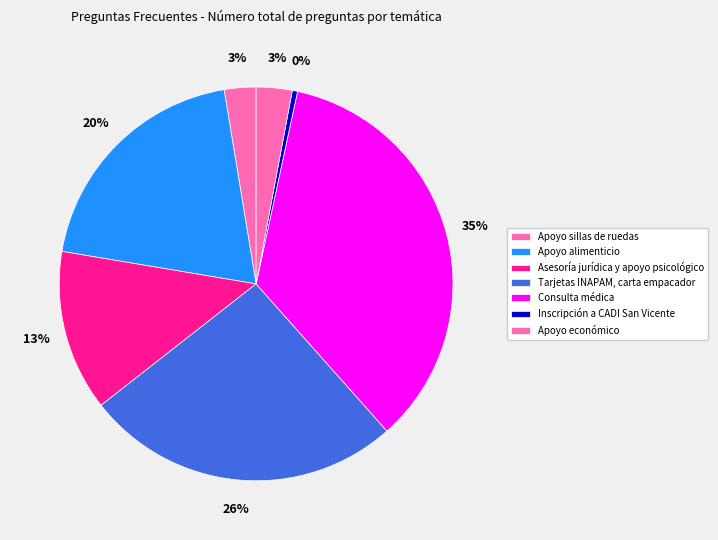

To the nearest percent, what is the difference between the largest and smallest slice percentages?

35%